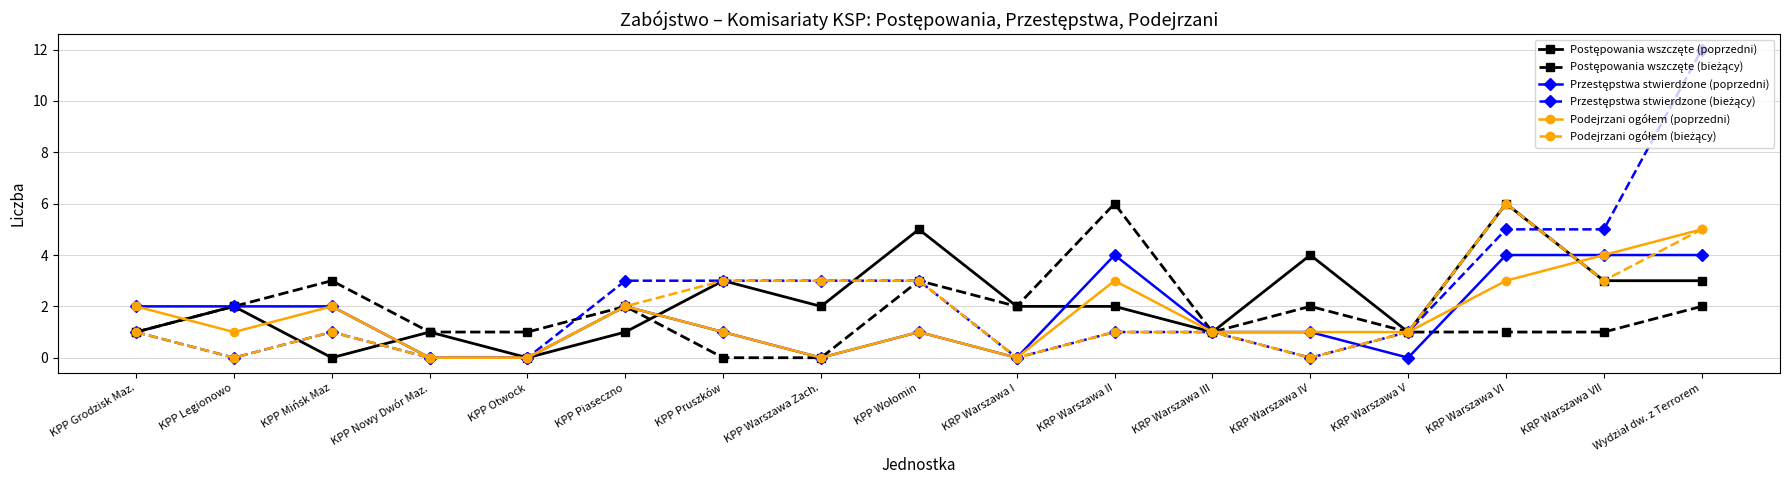

What is the total value across all series at KRP Warszawa IV?

8